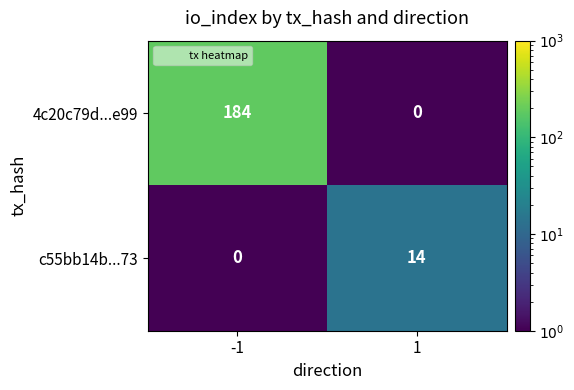

At which category does the chart reach its peak across all series?

-1